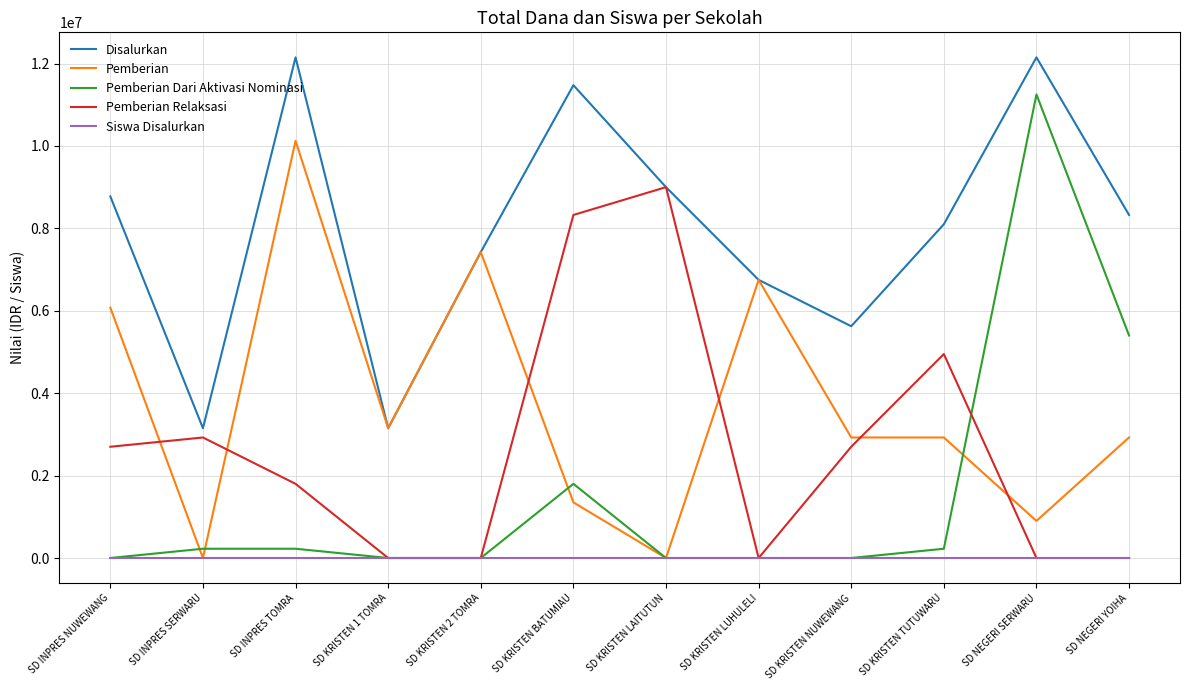

Which category has the highest value in the Pemberian Relaksasi series?

SD KRISTEN LAITUTUN